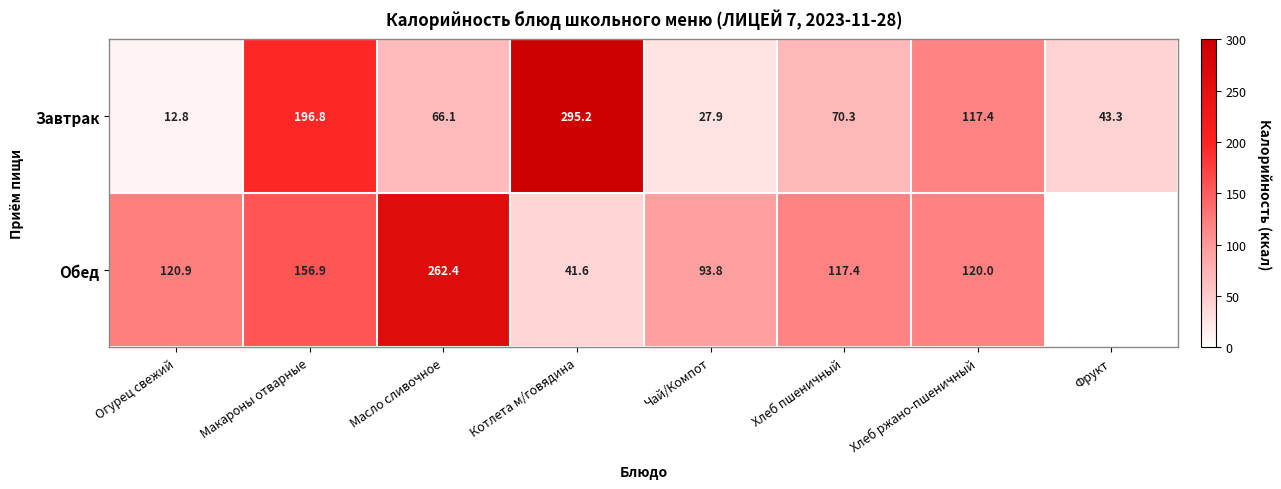

What is the difference between the Обед values at Чай/Компот and Масло сливочное?

168.6